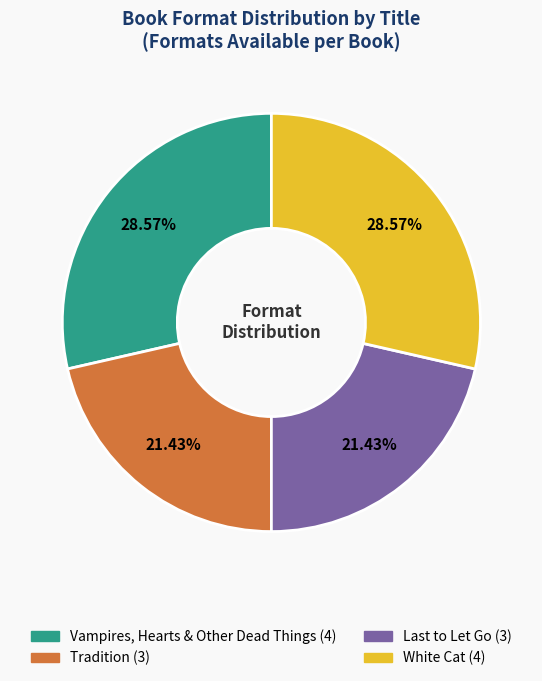

Does Vampires, Hearts & Other Dead Things represent more than half of the total?

No